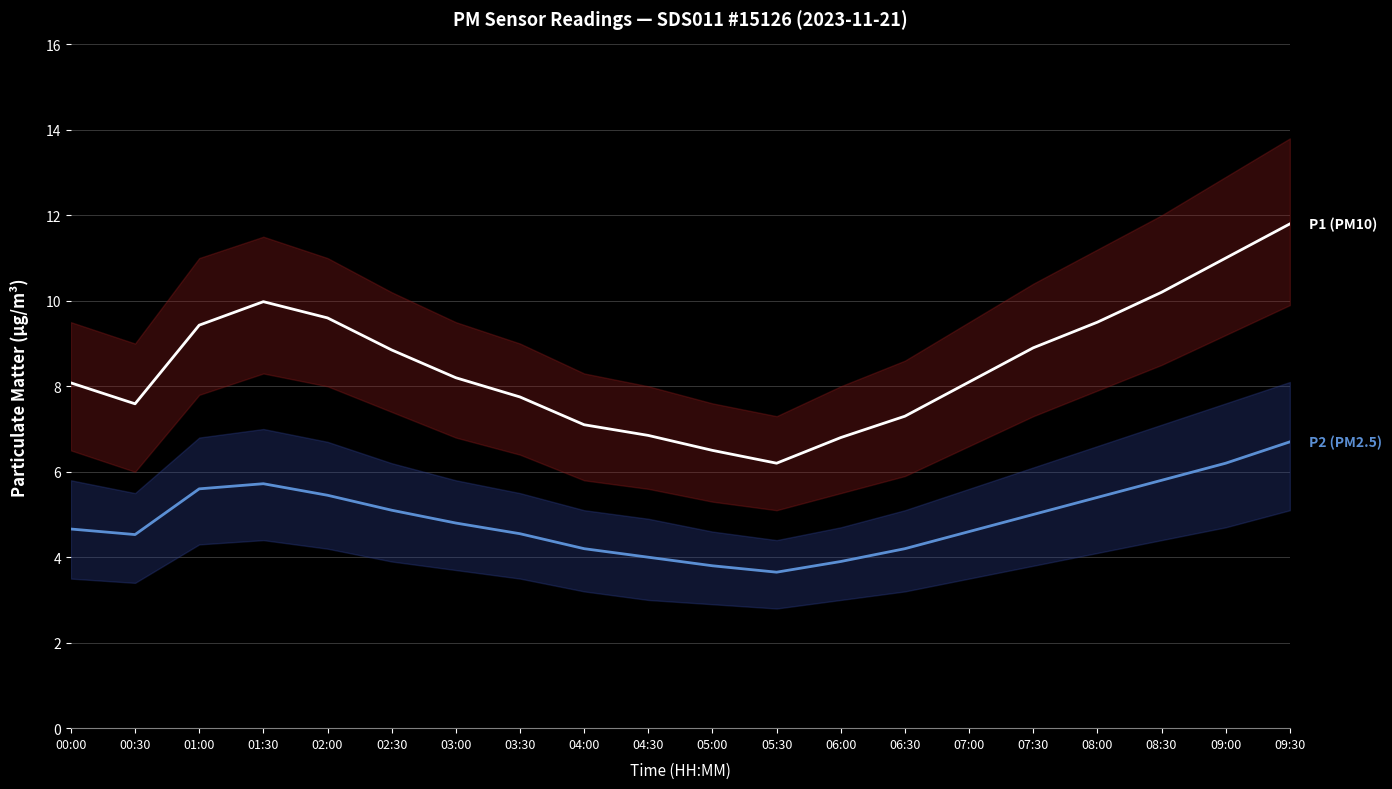

Reading left to right, list all the values displayed in this chart.

P1 (PM10): 8.1	7.6	9.4	10.0	9.6	8.8	8.2	7.8	7.1	6.8	6.5	6.2	6.8	7.3	8.1	8.9	9.5	10.2	11.0	11.8
P2 (PM2.5): 4.7	4.5	5.6	5.7	5.5	5.1	4.8	4.5	4.2	4.0	3.8	3.6	3.9	4.2	4.6	5.0	5.4	5.8	6.2	6.7